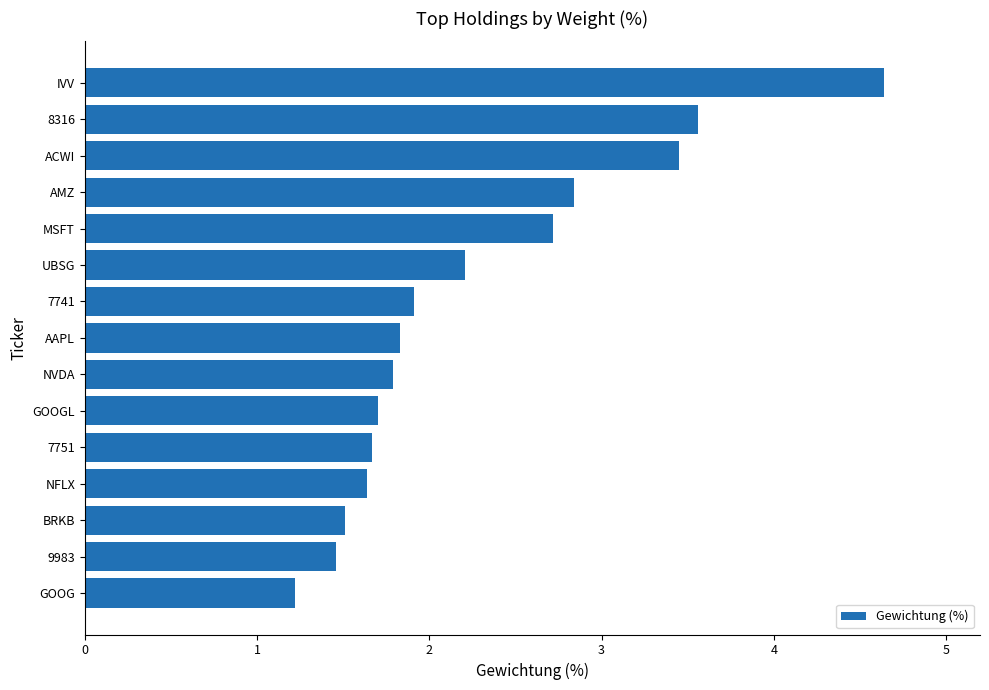

What is the difference between the second highest and second lowest values?

2.1